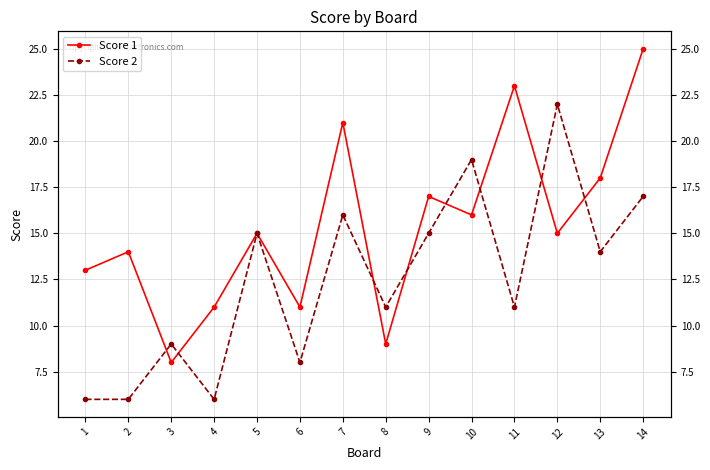

At 7, list the series in order from smallest to largest.

Score 2, Score 1